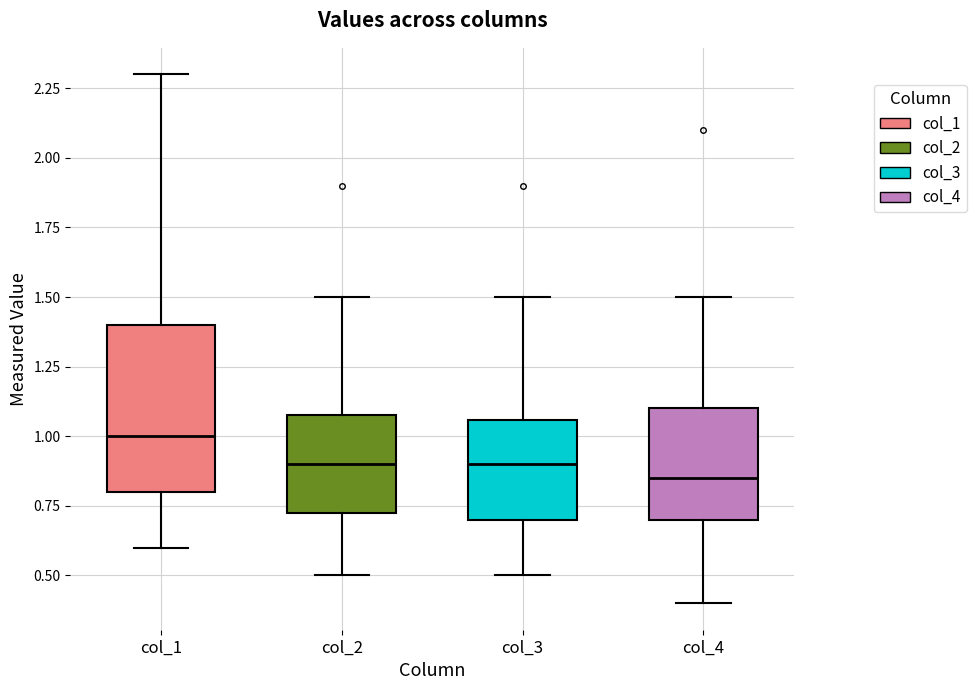

Which box has the highest median line?

col_1